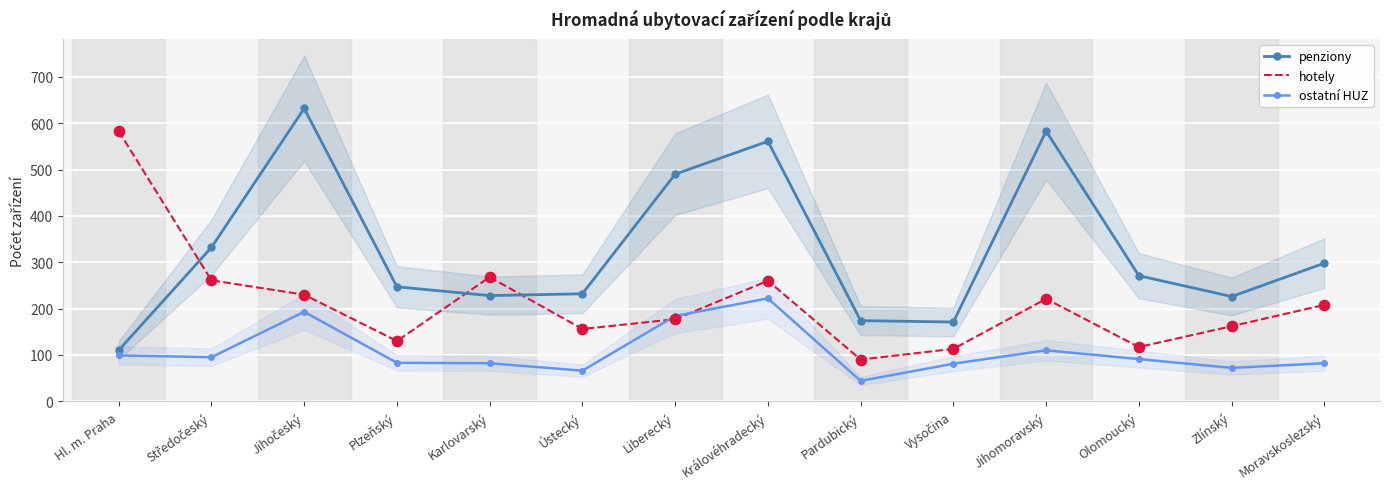

What are all the series names shown in the legend?

penziony, hotely, ostatní HUZ